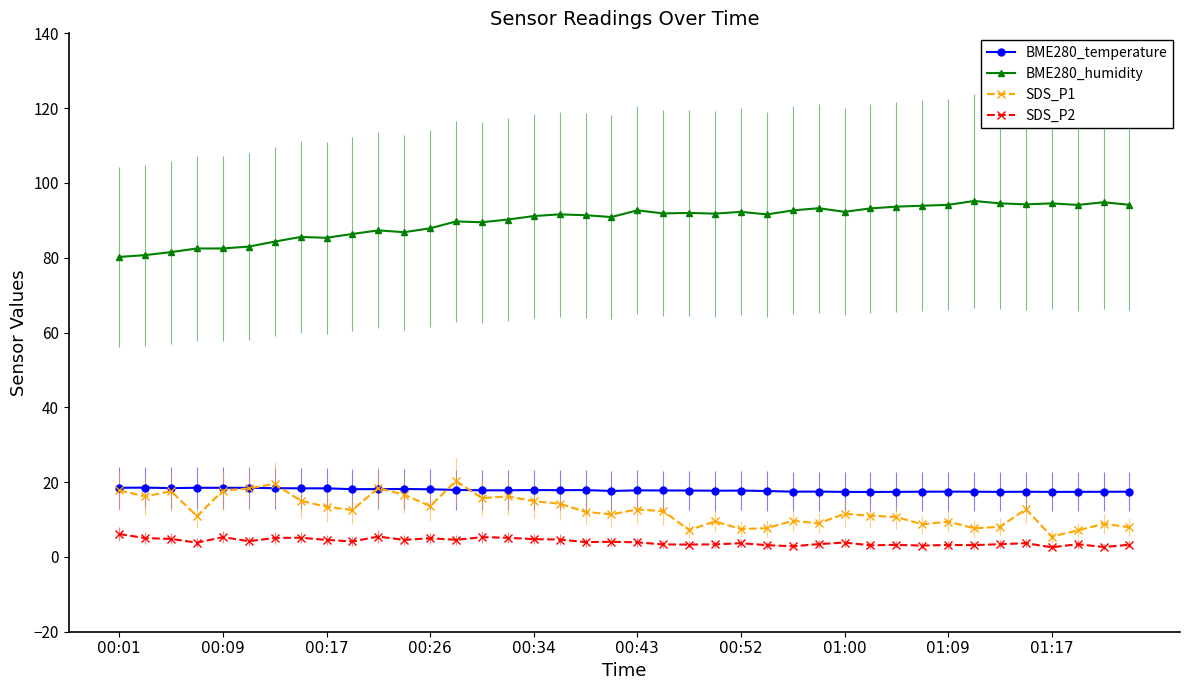

True or false: BME280_temperature and SDS_P2 intersect in this chart.

False